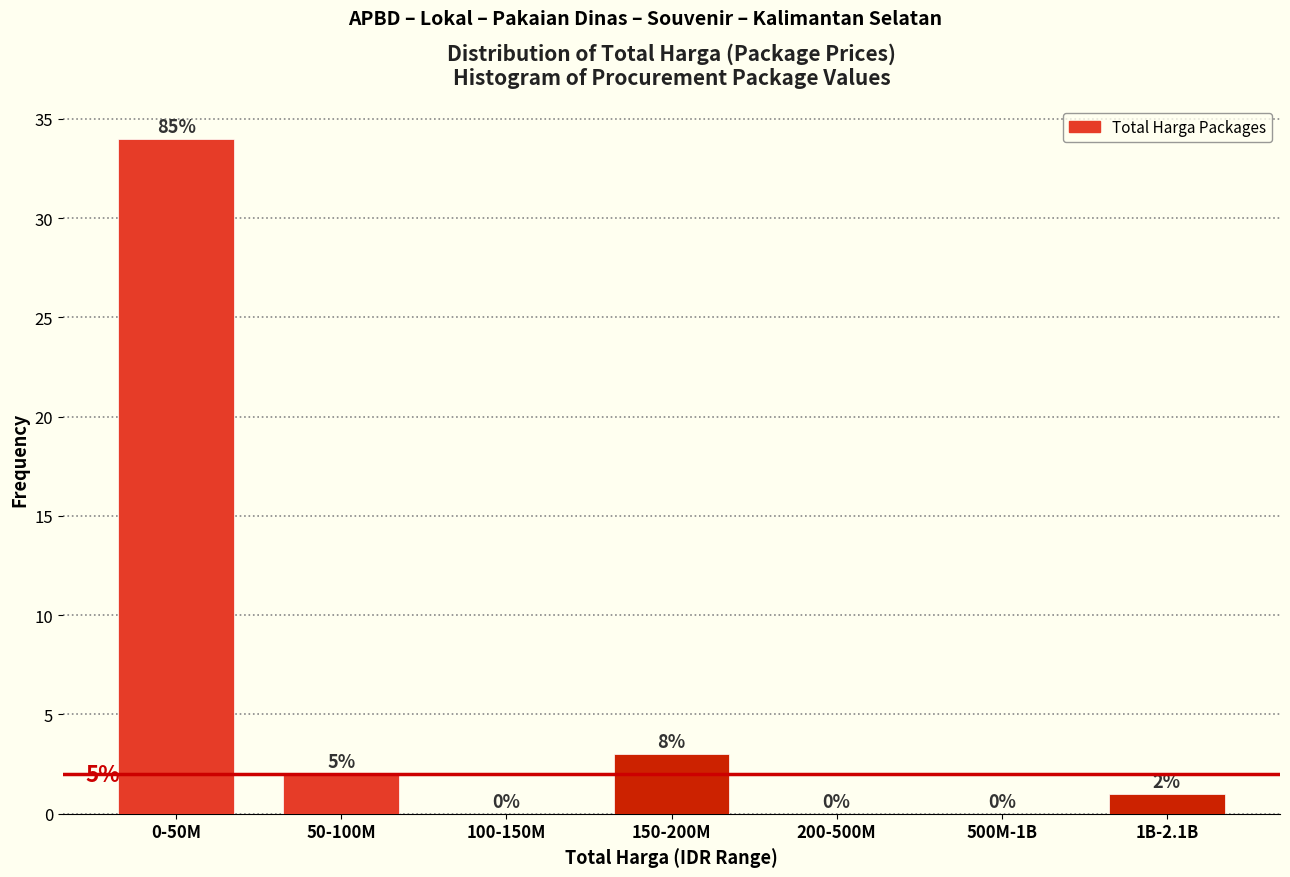

Reading right to left, list all the values displayed in this chart.

1B-2.1B=1	500M-1B=0	200-500M=0	150-200M=3	100-150M=0	50-100M=2	0-50M=34